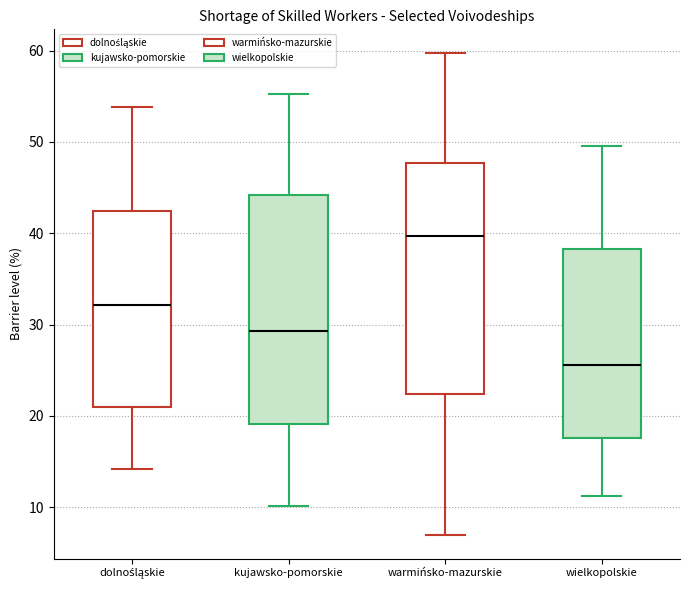

Which box's median line is the lowest?

wielkopolskie